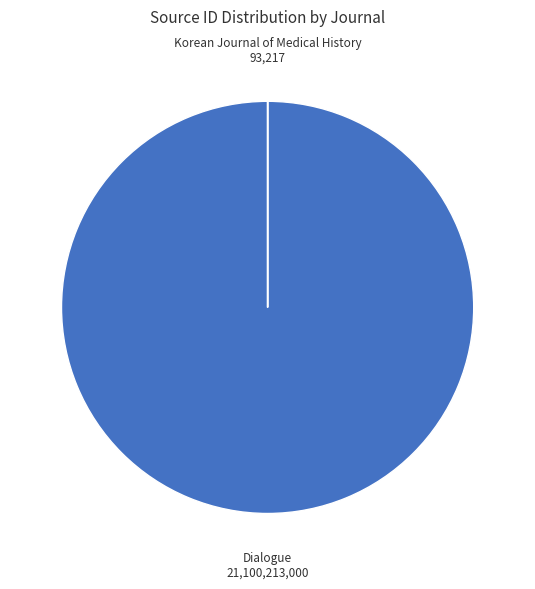

Which slice is the largest?

Dialogue